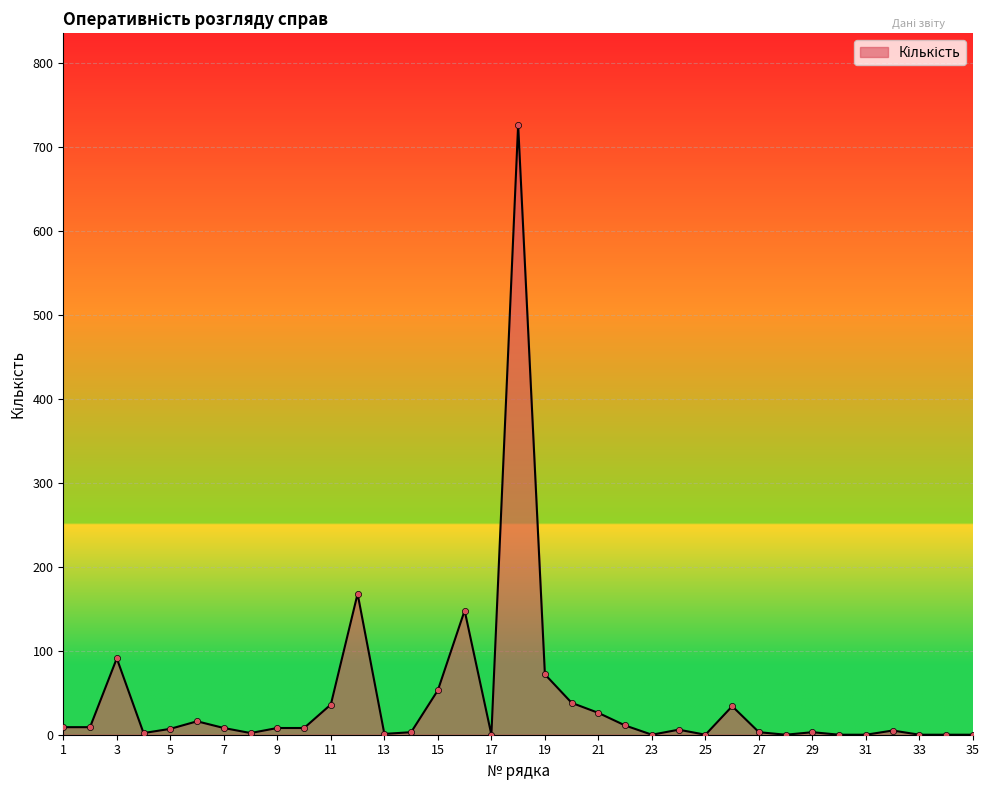

What is the greatest value displayed?

727